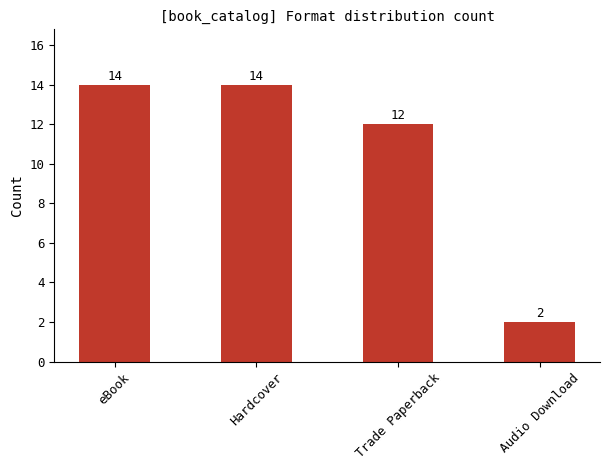

What is the sum of all values?

42